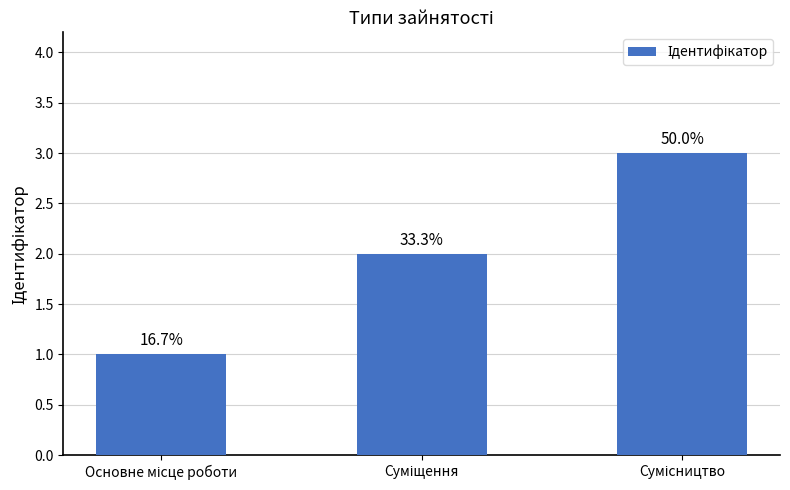

Reading left to right, transcribe all the data shown in this chart.

Основне місце роботи=1	Суміщення=2	Сумісництво=3